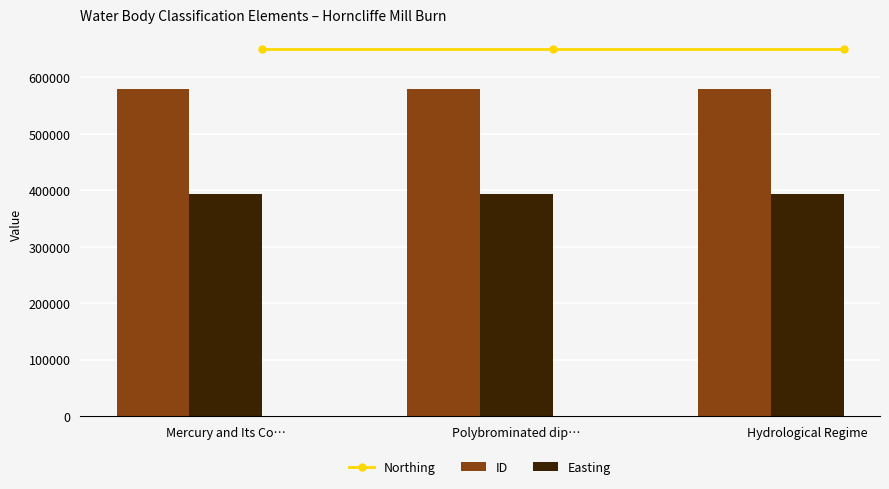

What is the average value of the Easting series?

393045